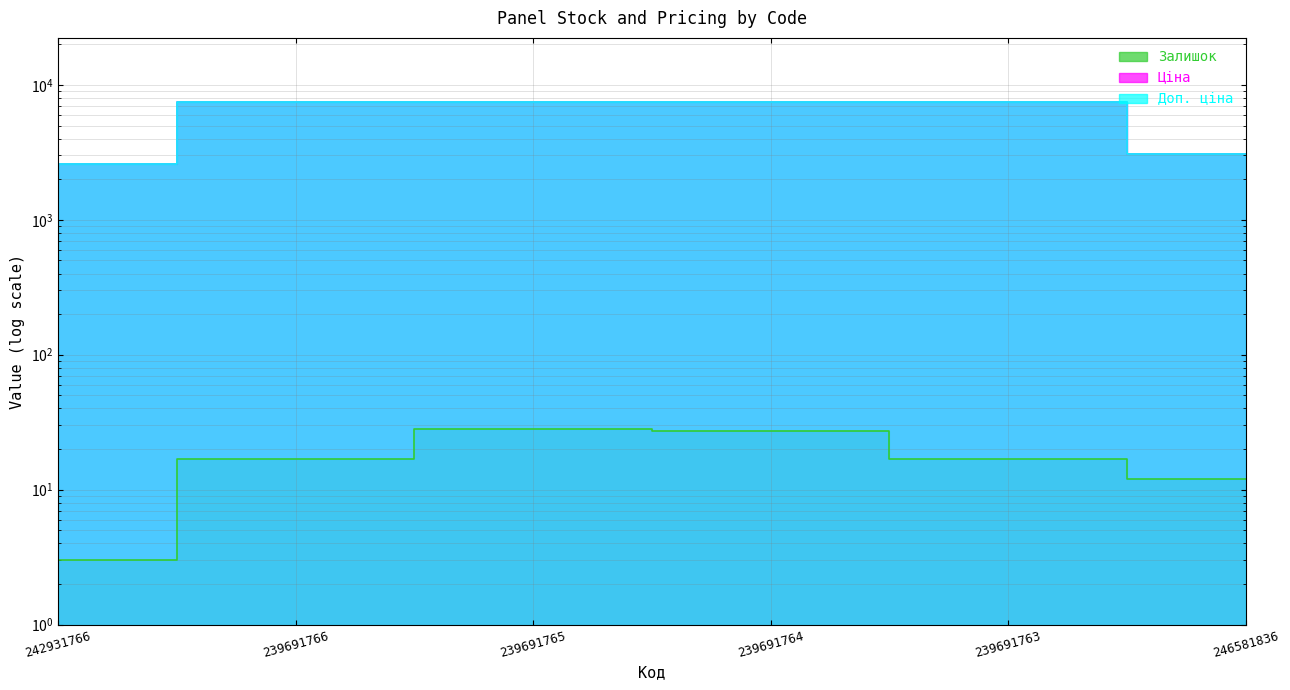

True or false: Ціна and Доп. ціна intersect in this chart.

False